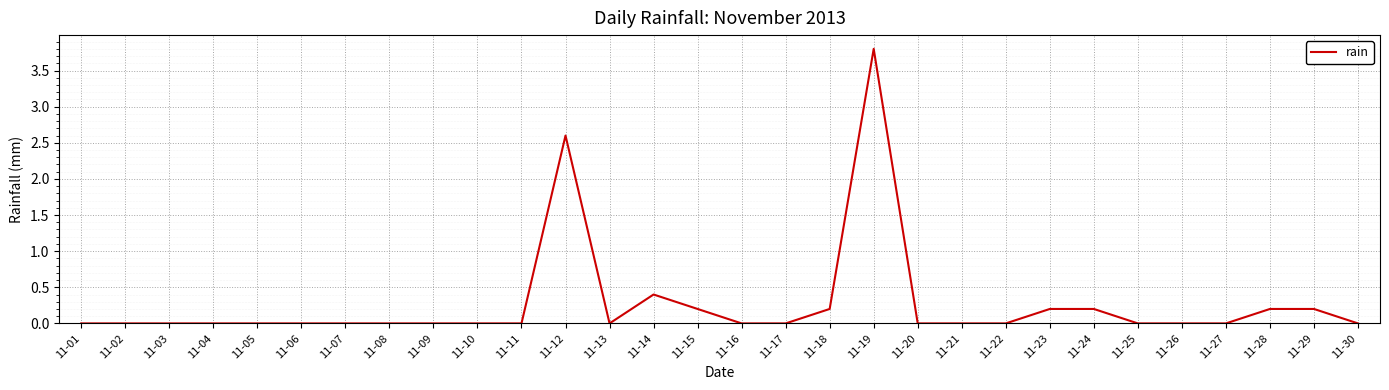

True or false: the data shows -2.5 at 11-07.

False